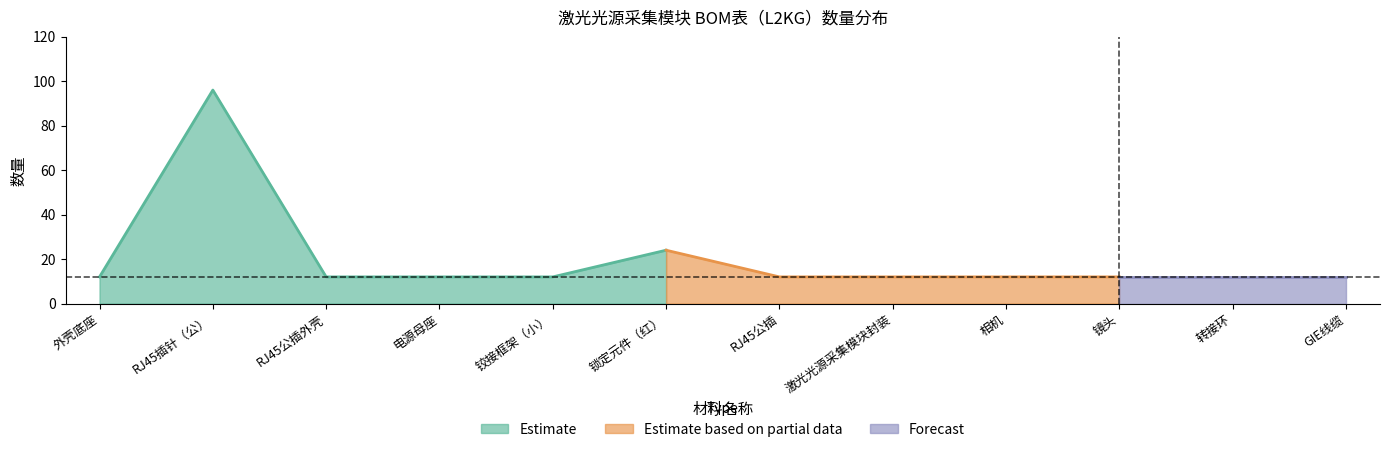

True or false: the data has more than 0 interior local peaks.

True